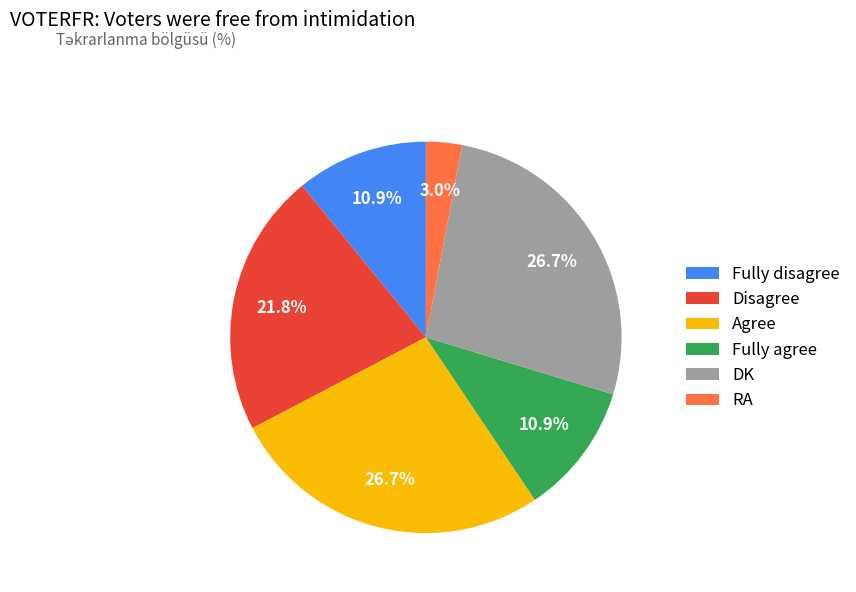

Is the sum of Fully agree and DK greater than half?

No